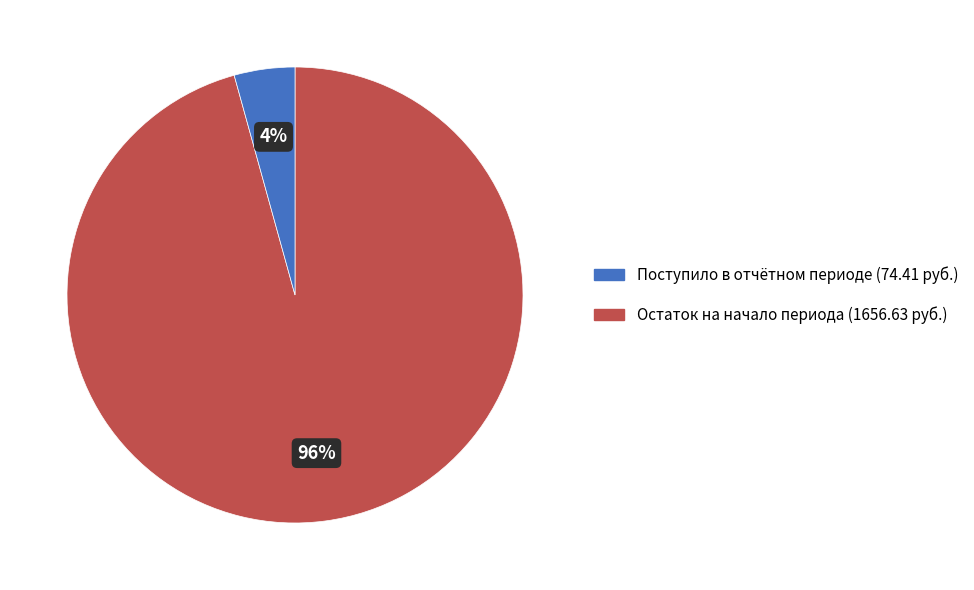

Is there a majority slice in this chart?

Yes